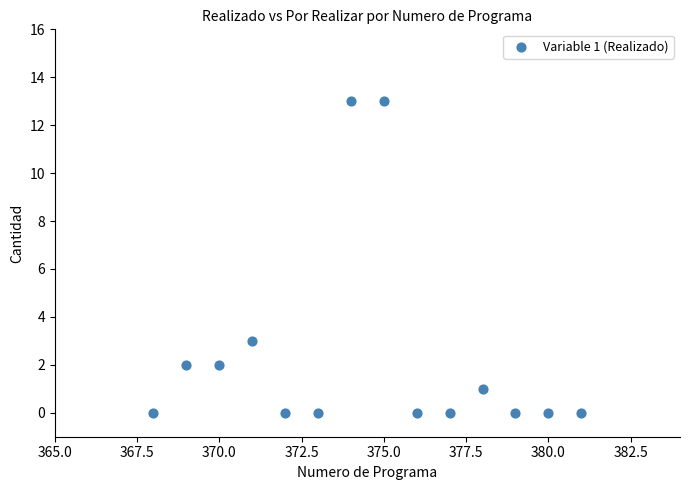

What Y value in the scatter plot is closest to 6?

3